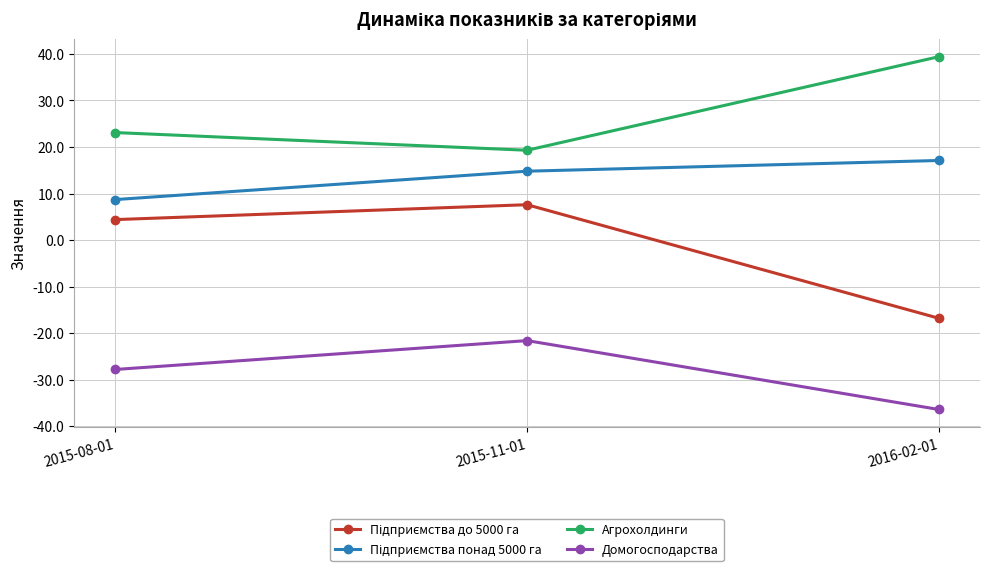

What is the minimum value for Домогосподарства?

-36.4